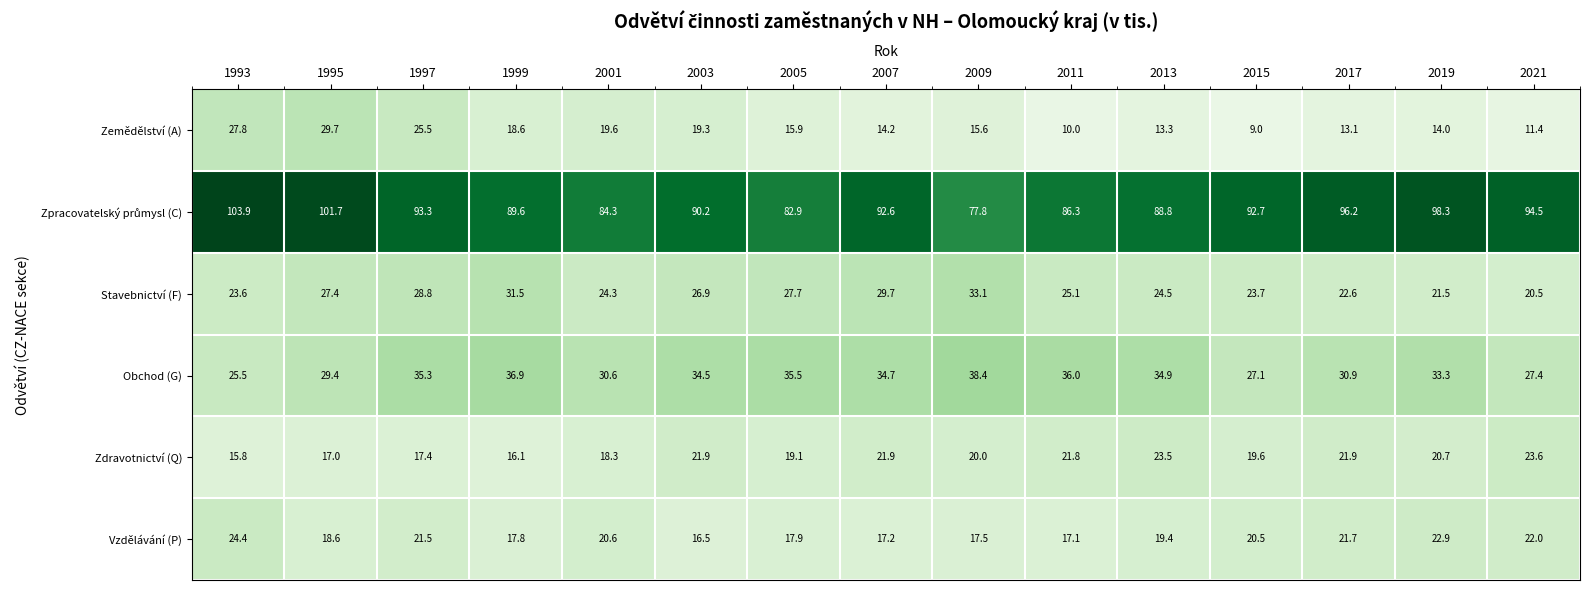

What is the sum of all Zemědělství (A) values?

257.0